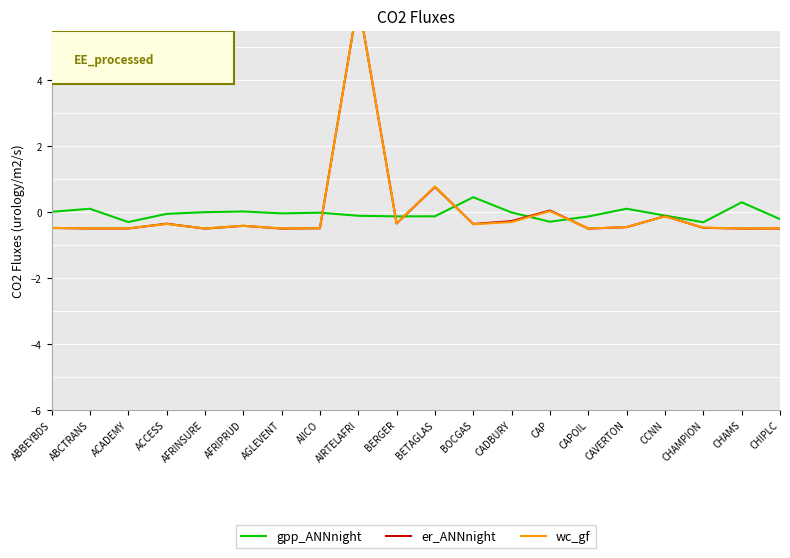

How many lines are shown in the chart?

3